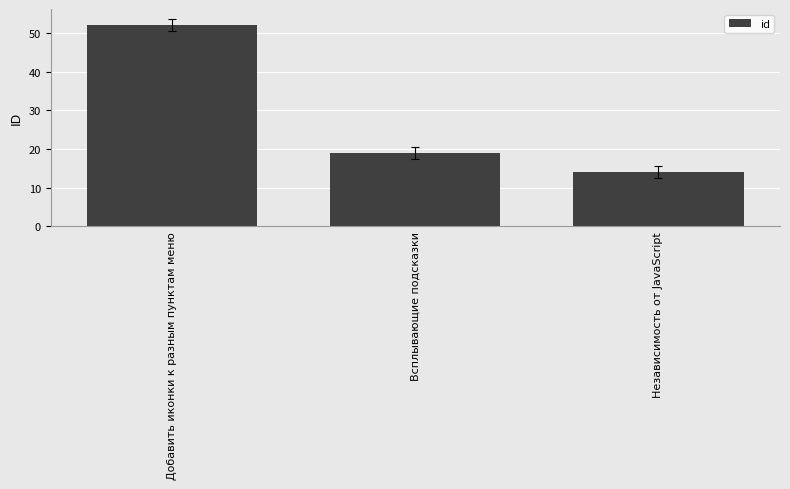

Reading left to right, extract all data points from this chart.

52	19	14